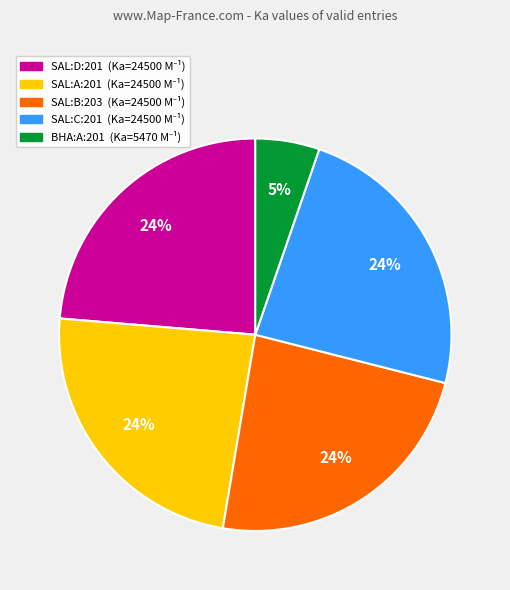

How many segments does this pie chart have?

5